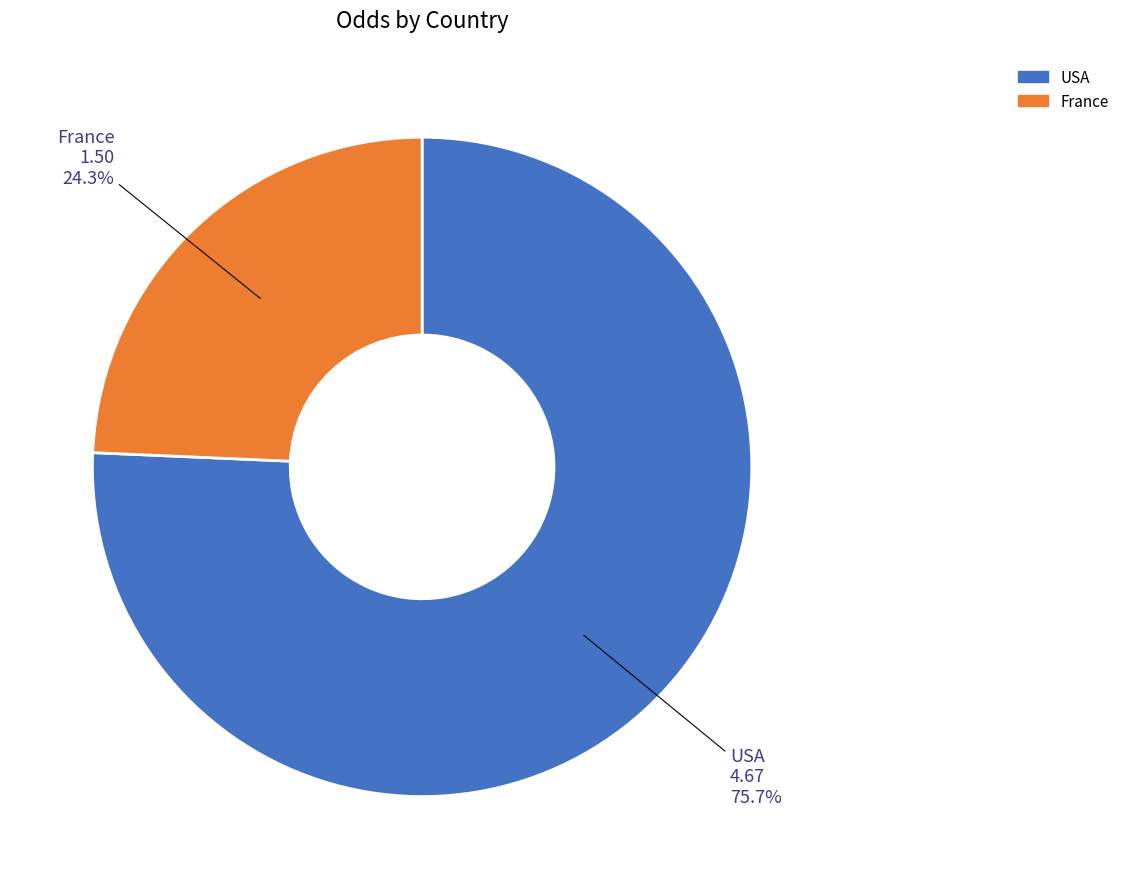

What is the total percentage of USA and France?

100.0%